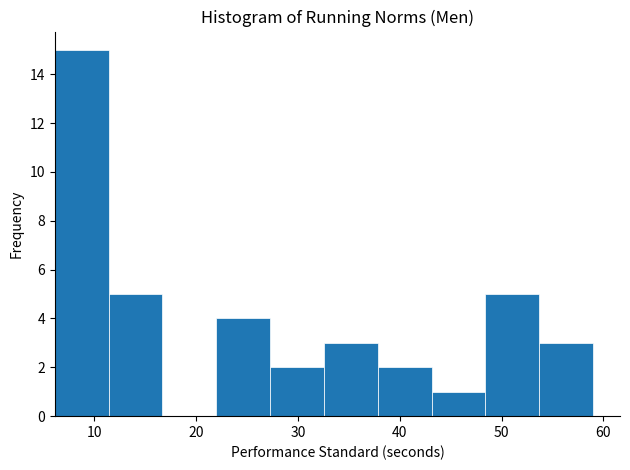

Over which range of the x-axis is the bar tallest?

6 to 11